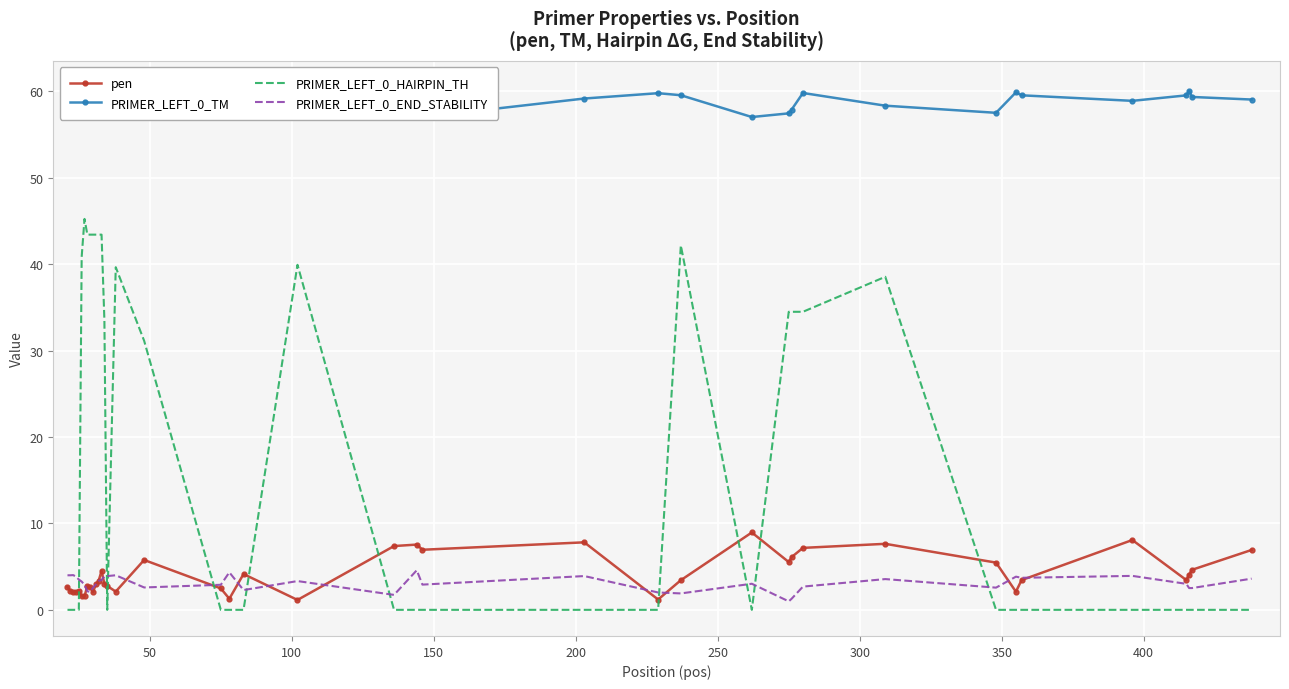

True or false: PRIMER_LEFT_0_HAIRPIN_TH and PRIMER_LEFT_0_END_STABILITY cross at least once.

True